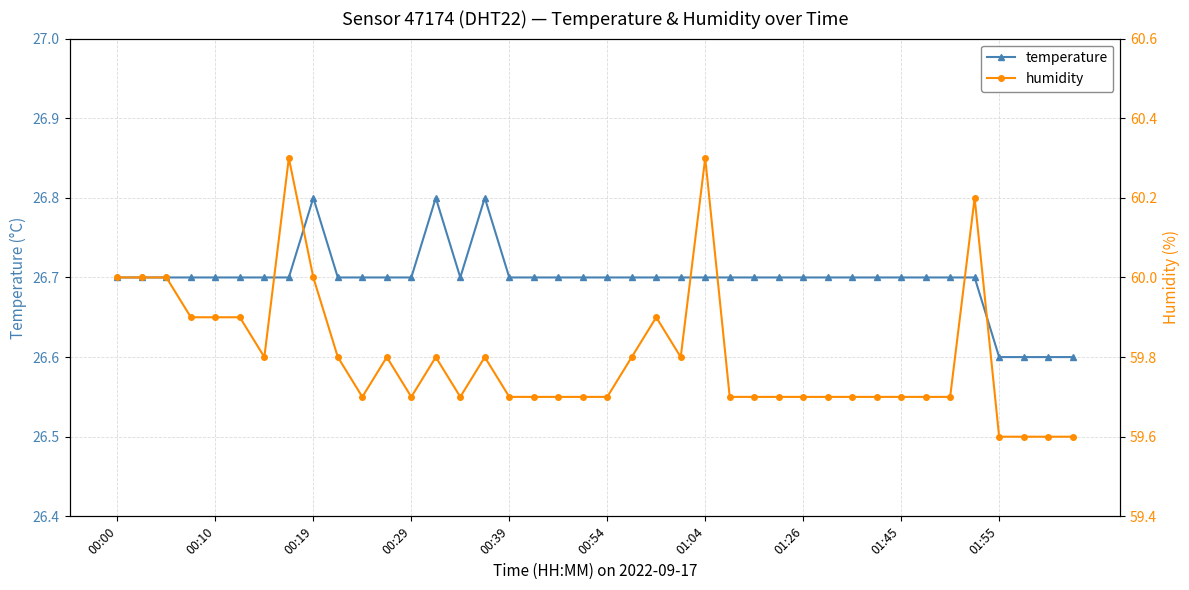

True or false: temperature has more than 2 points higher than both neighbors.

True